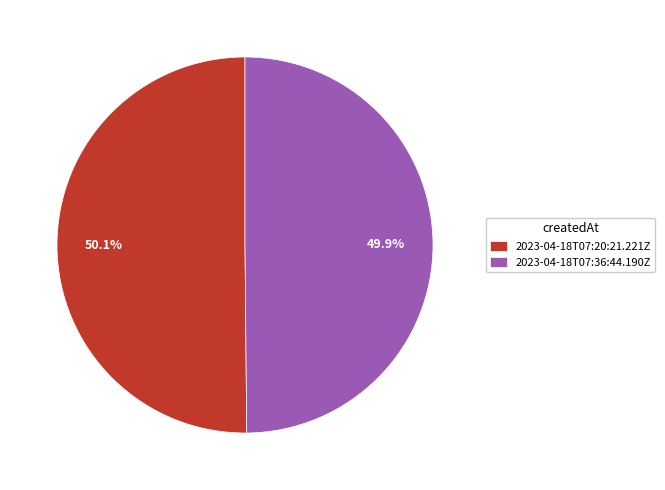

Is there a majority slice in this chart?

Yes